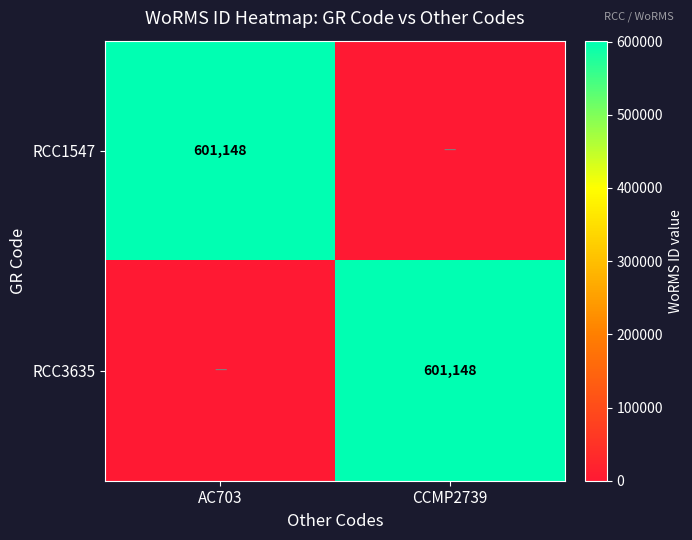

What is the total value across all series at AC703?

601148